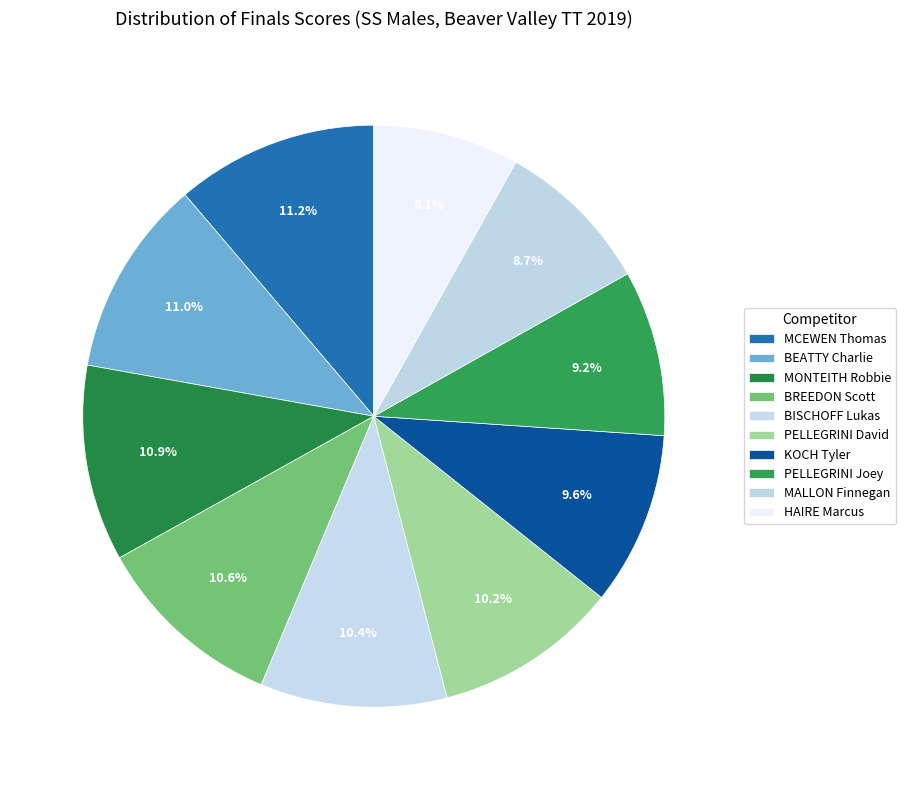

Combined, do PELLEGRINI David and MONTEITH Robbie account for over 50%?

No